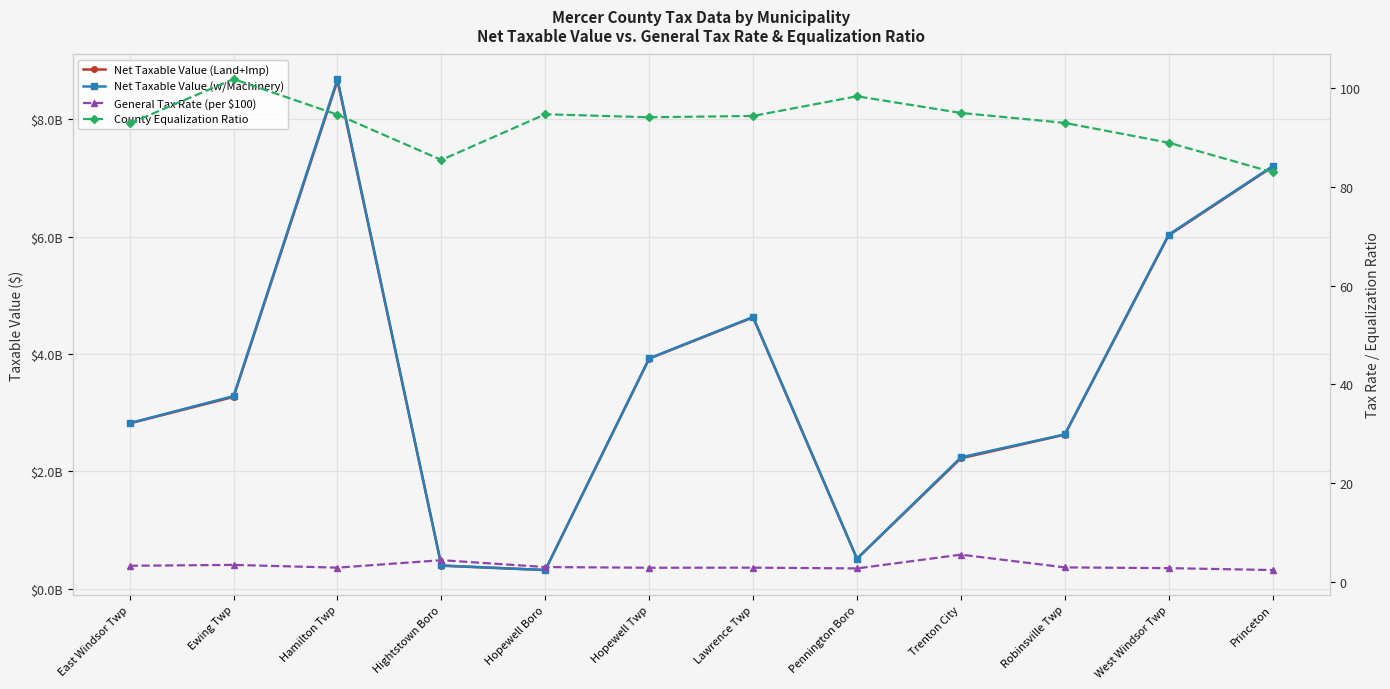

Is it true that Net Taxable Value (w/Machinery) equals 510984696.0 at Pennington Boro?

True